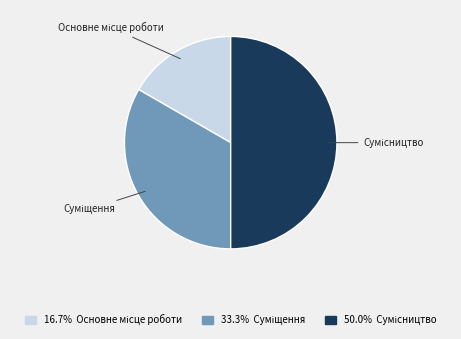

How many segments does this pie chart have?

3